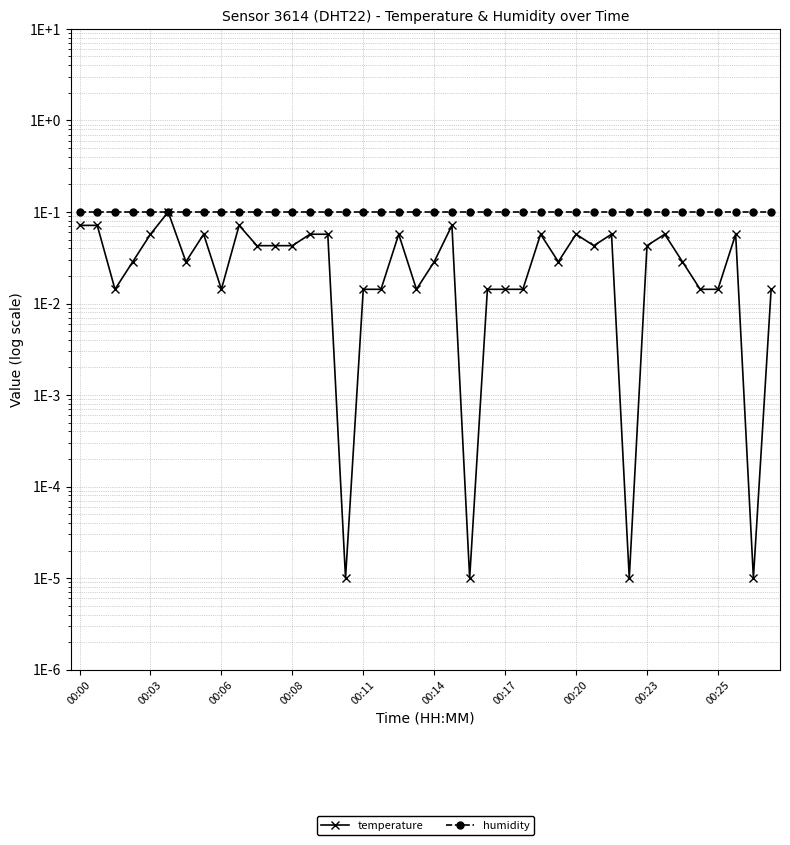

True or false: humidity has a value of 0.1 at 00:08.

True